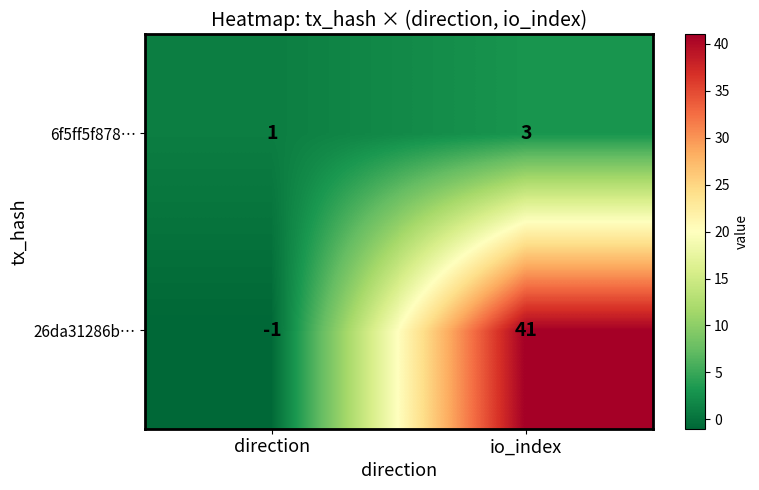

What is the difference between the highest and lowest values at io_index?

38